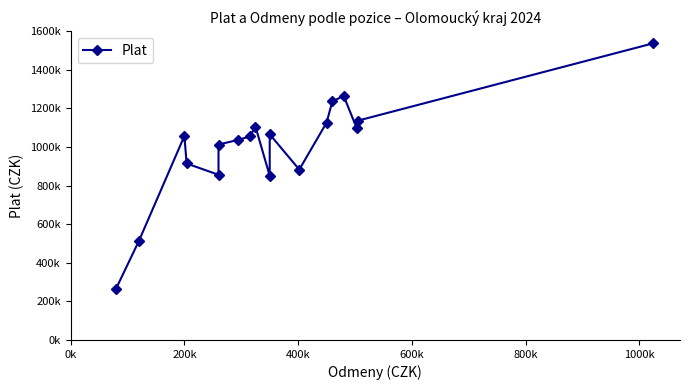

Reading left to right, list all the values displayed in this chart.

266267	512692	1057022	914675	856132	1013085	1037186	1054920	1106132	850592	1066096	883153	1126576	1236162	1265100	1097498	1136759	1537485